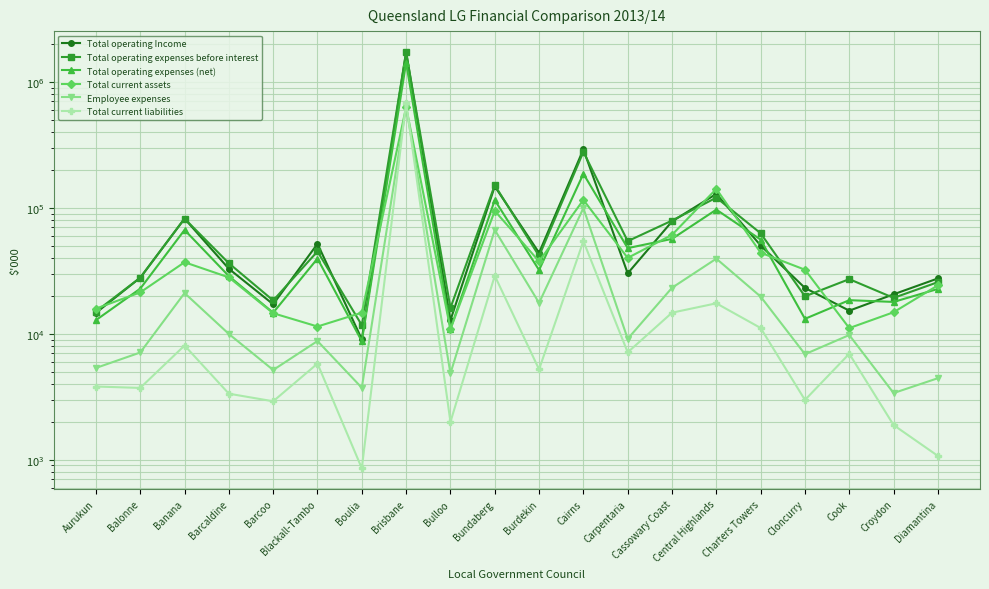

Is the value of Total operating expenses (net) at Barcaldine greater than the value of Total current assets at Banana?

No